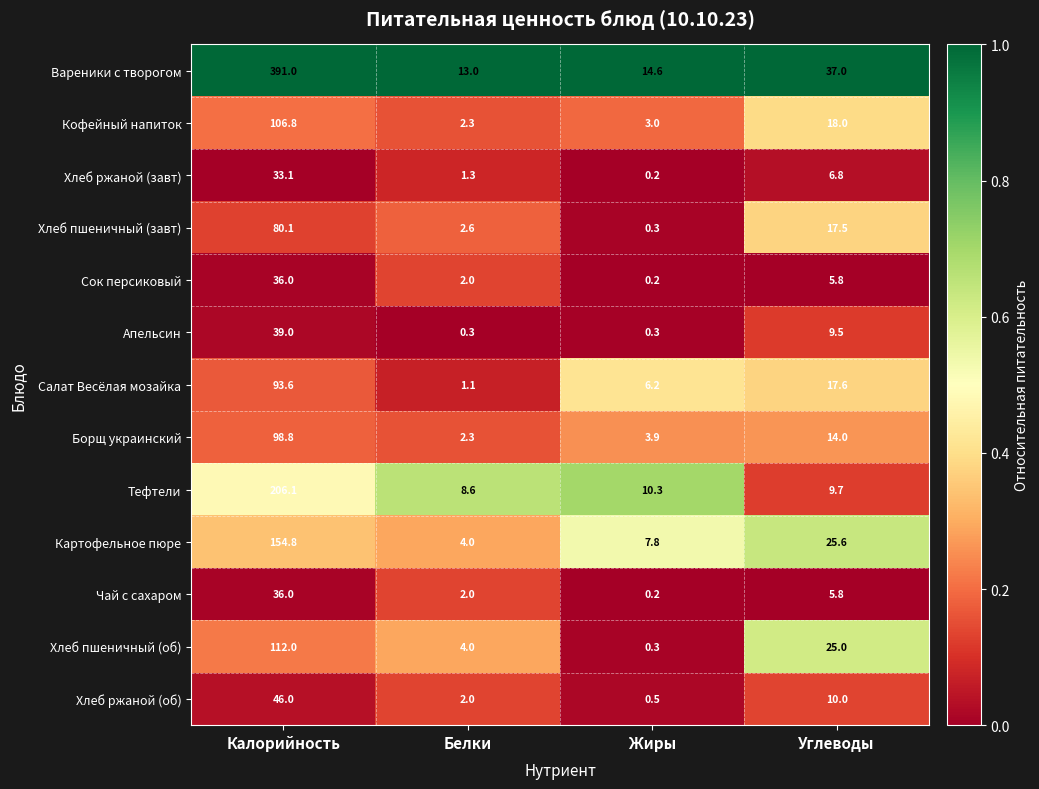

How many data points does each series have?

4